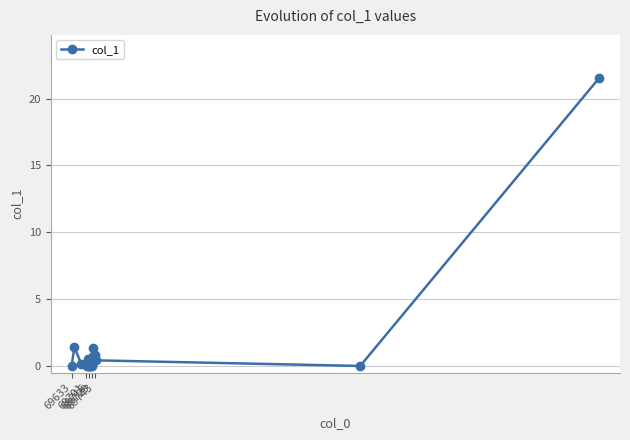

What is the maximum value shown in the chart?

21.5